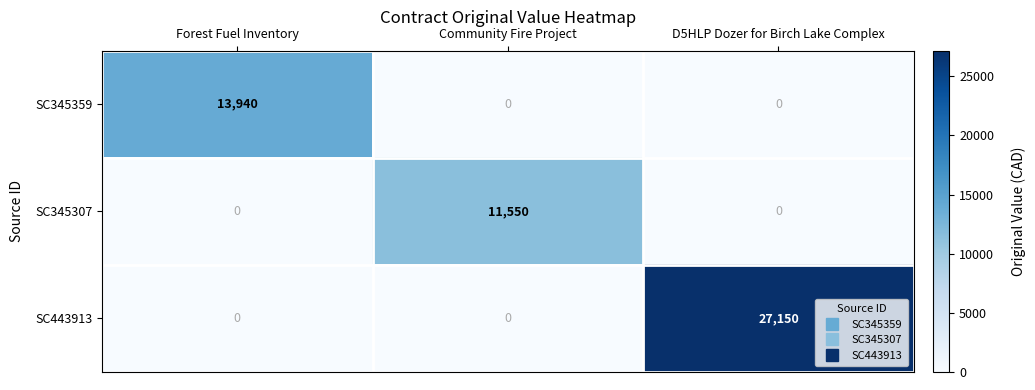

List the series in order of their peak value, lowest first.

SC345307, SC345359, SC443913